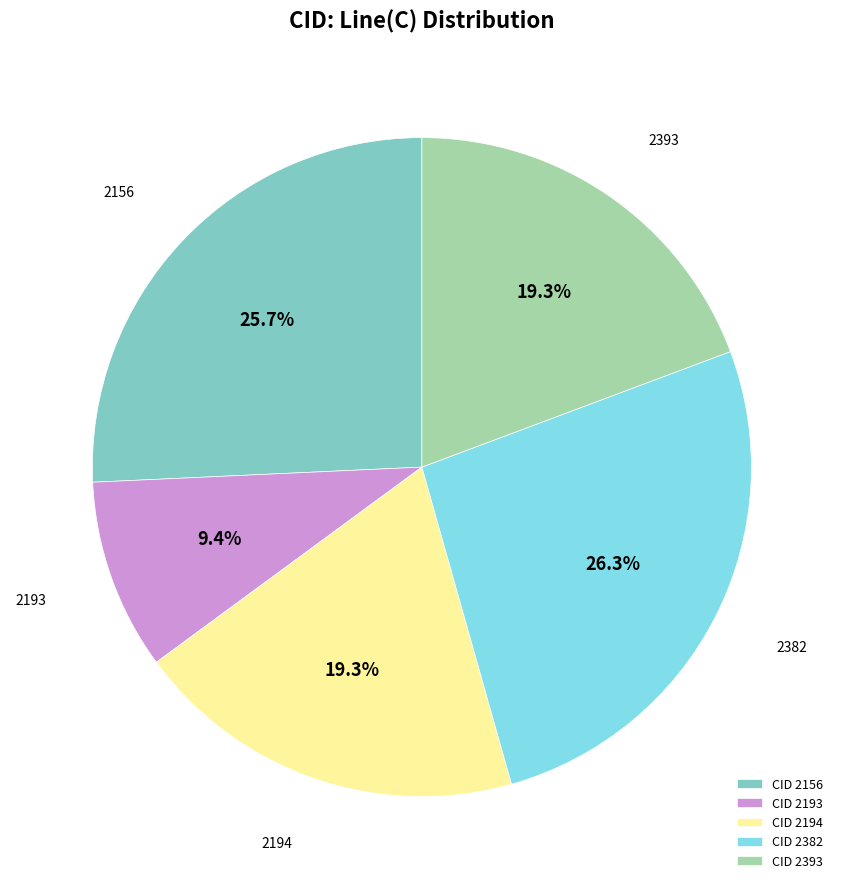

Combined, do CID 2193 and CID 2382 account for over 50%?

No